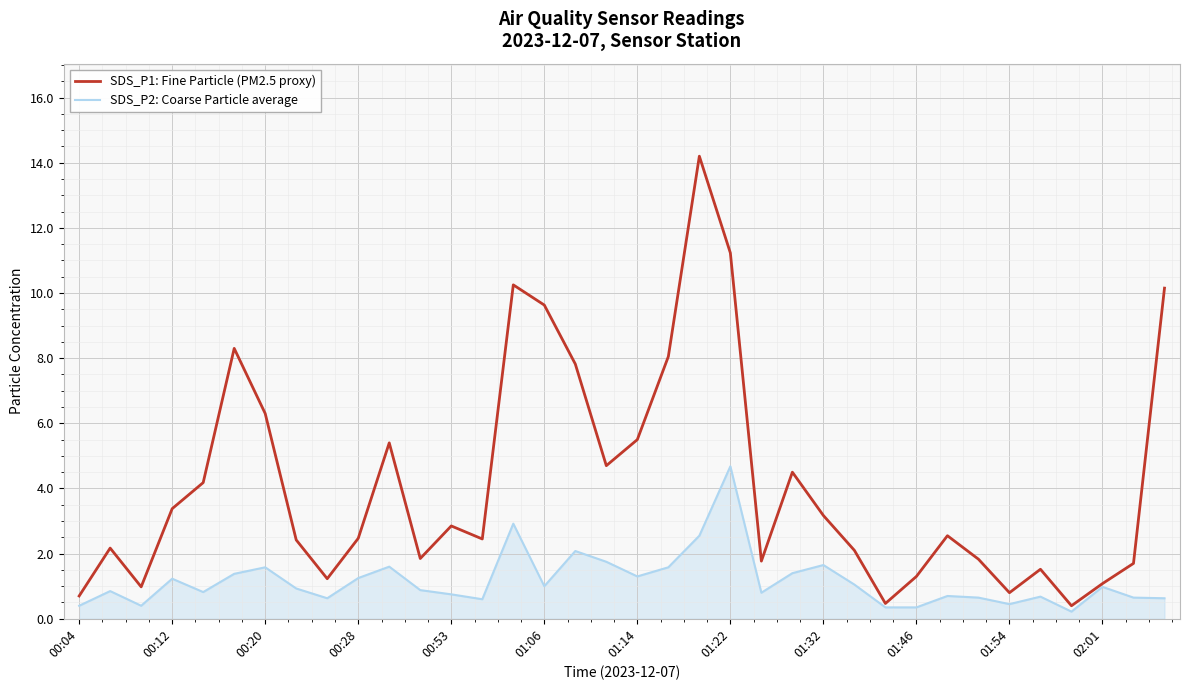

Is this an area chart (filled region under the line)?

No